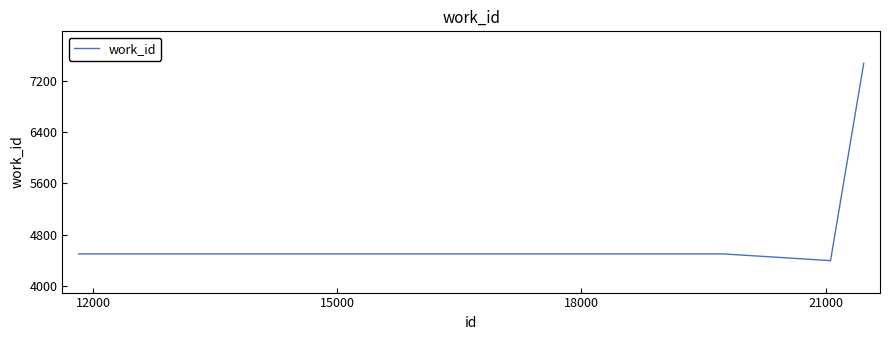

What is the average value?

5218